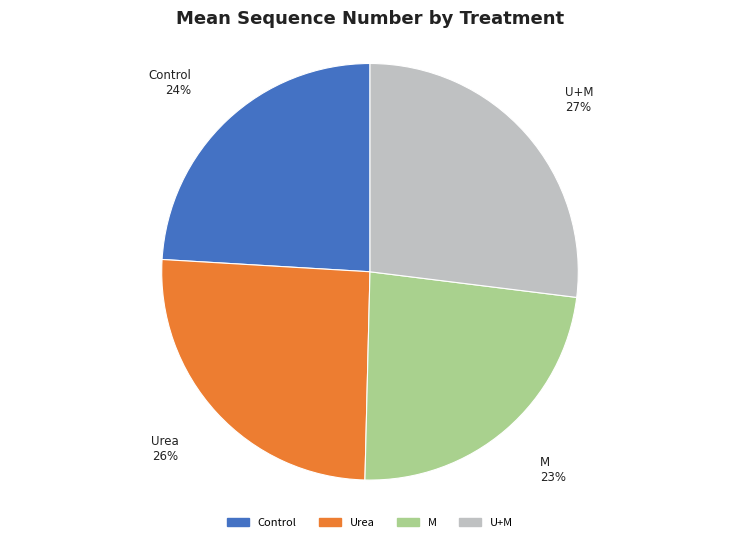

Is U+M the majority of the pie?

No